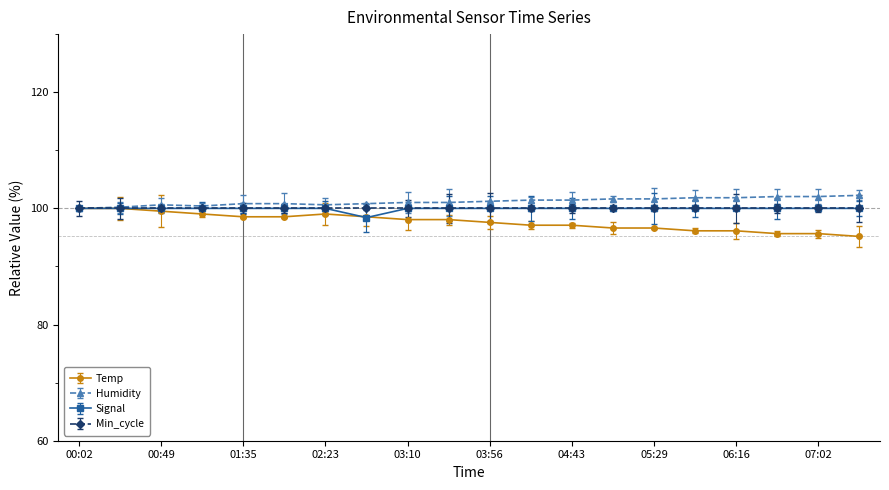

List the labels in order of Humidity value, largest first.

07:25, 06:39, 07:02, 05:52, 06:16, 05:06, 05:29, 04:19, 04:43, 03:56, 03:10, 03:33, 01:35, 02:00, 02:46, 00:49, 02:23, 01:12, 00:25, 00:02